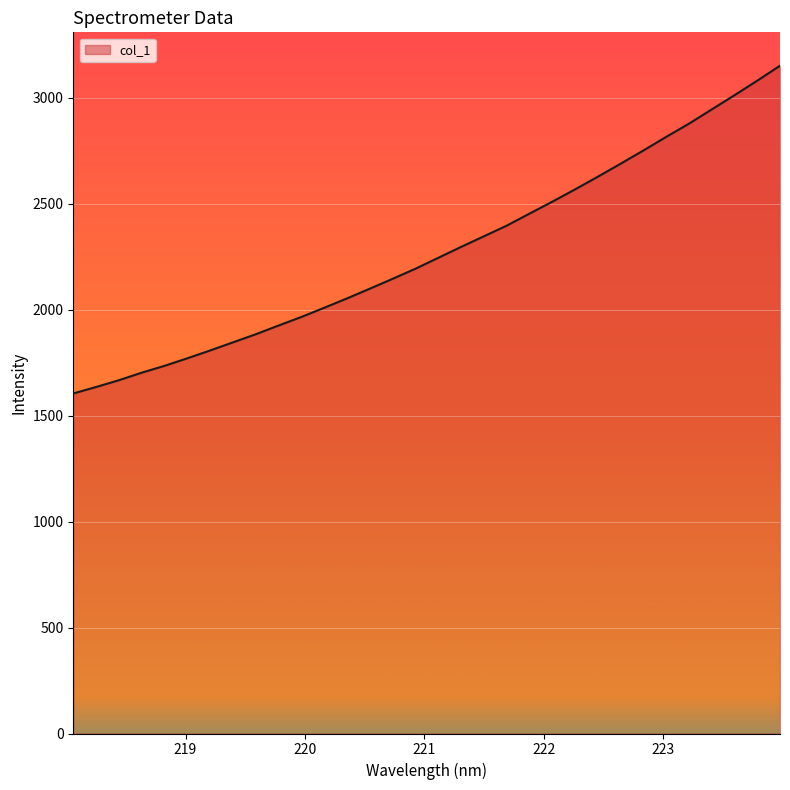

Does the chart display data point markers on the line(s)?

No